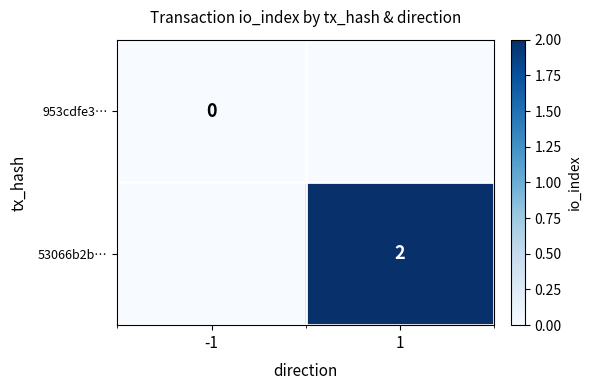

At how many categories does at least one series exceed 1?

1